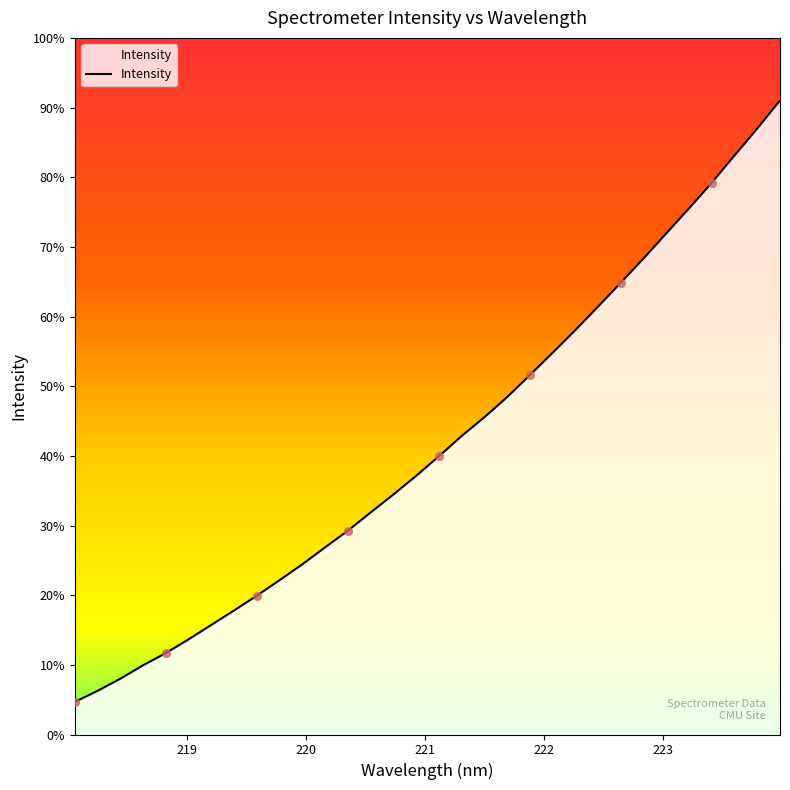

Does the chart have visible grid lines?

No